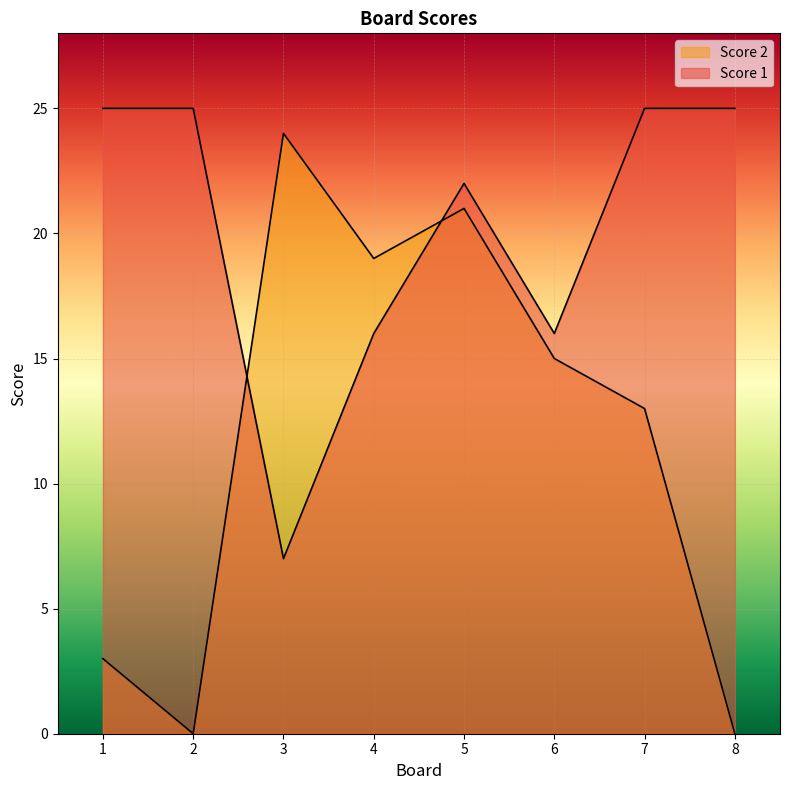

Where is the first local maximum for Score 1?

5